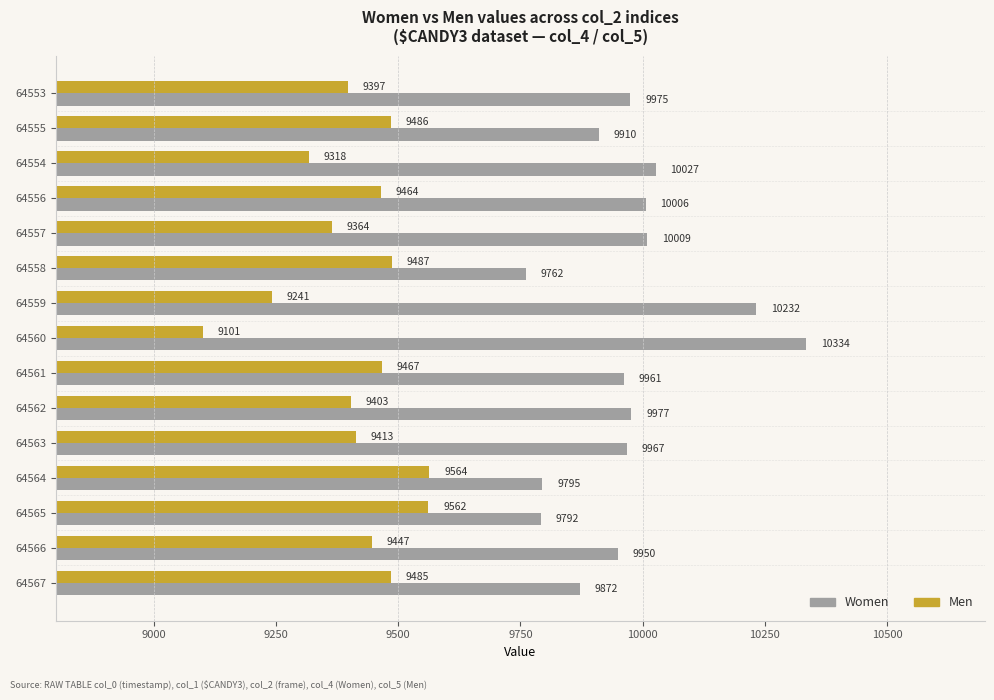

True or false: Men has a value of 2902 at 64556.

False